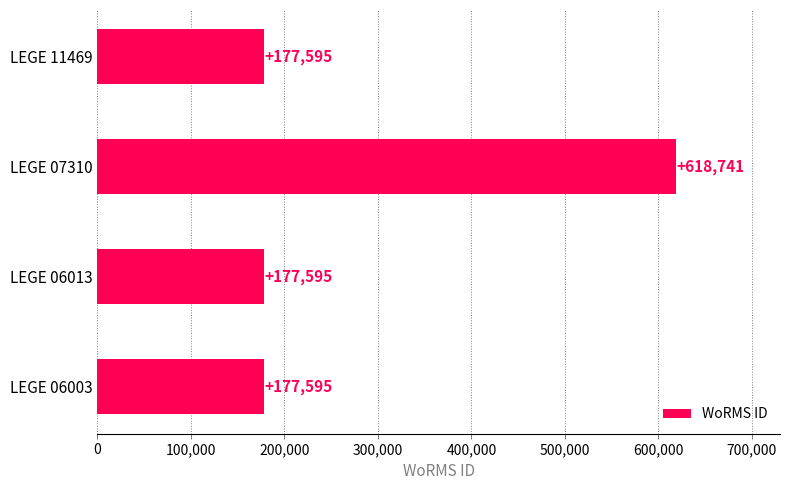

Does the chart contain any negative values?

No